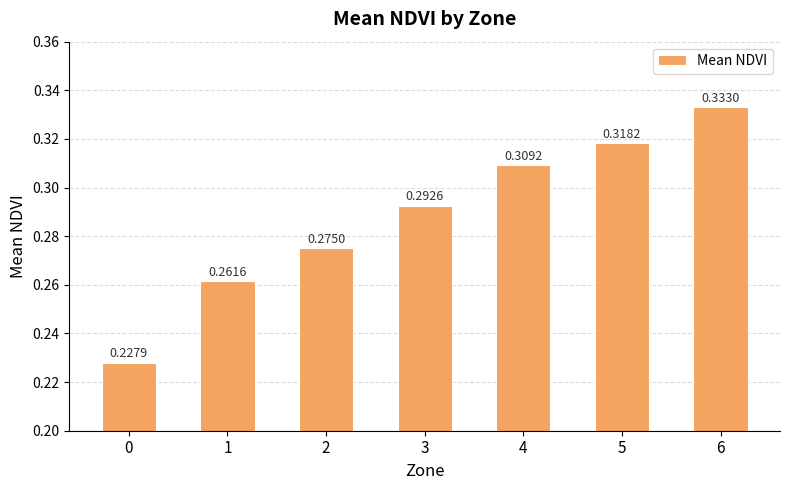

Rank the categories by value from highest to lowest.

6, 5, 4, 3, 2, 1, 0